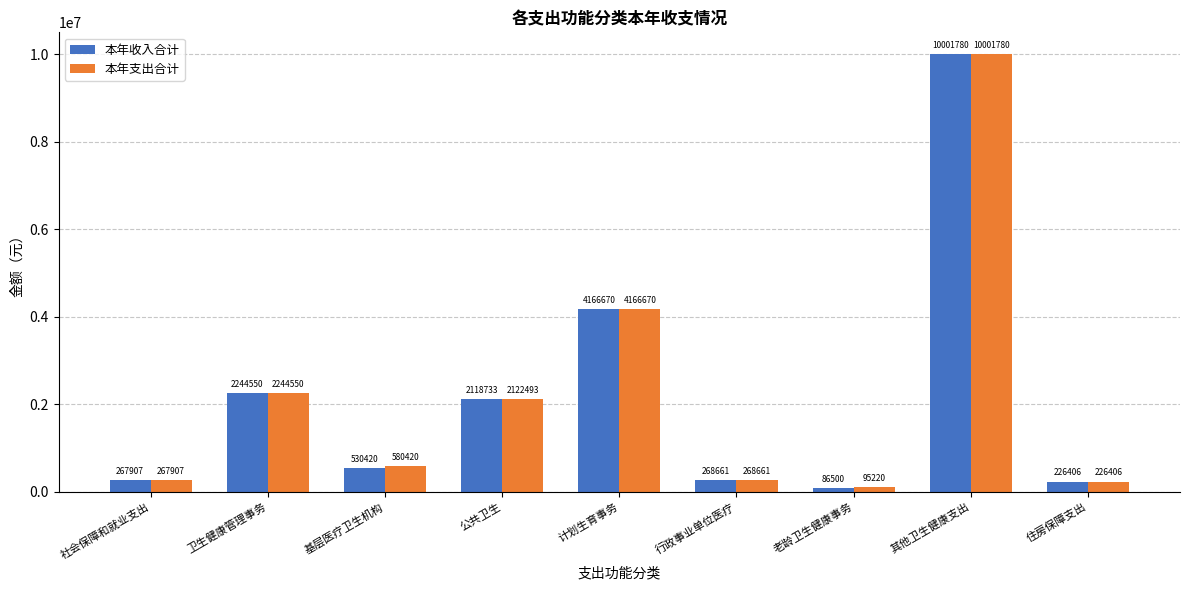

What is the label of the 6th bar from the left?

行政事业单位医疗